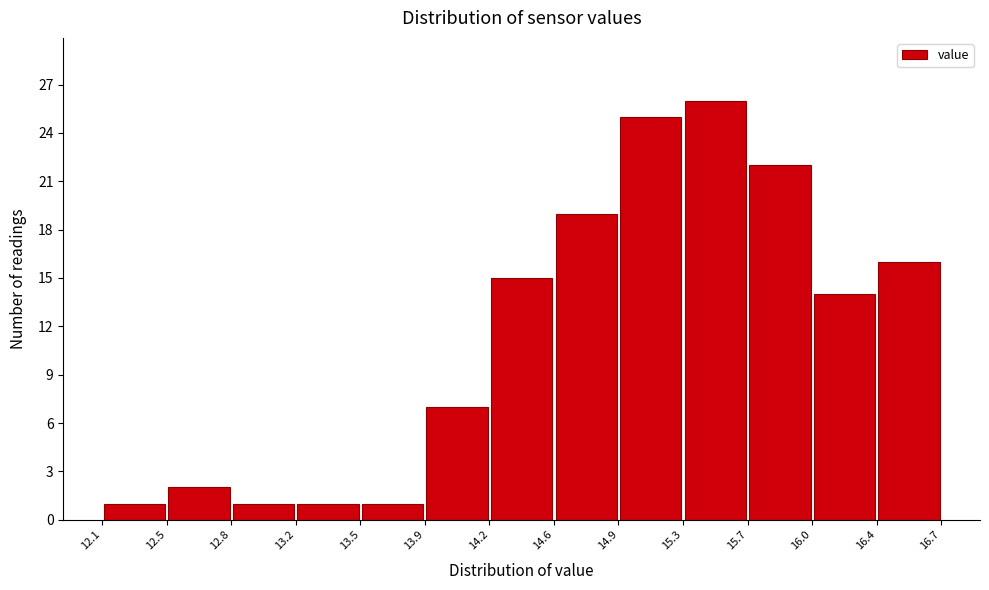

Reading left to right, list every bar in this chart as the range it spans on the x-axis followed by its height. The values are not printed on the chart, so give them approximately, as read against the axis.

12.1 to 12.5: 1
12.5 to 12.8: 2
12.8 to 13.2: 1
13.2 to 13.5: 1
13.5 to 13.9: 1
13.9 to 14.2: 7
14.2 to 14.6: 15
14.6 to 14.9: 19
14.9 to 15.3: 25
15.3 to 15.7: 26
15.7 to 16.0: 22
16.0 to 16.4: 14
16.4 to 16.7: 16